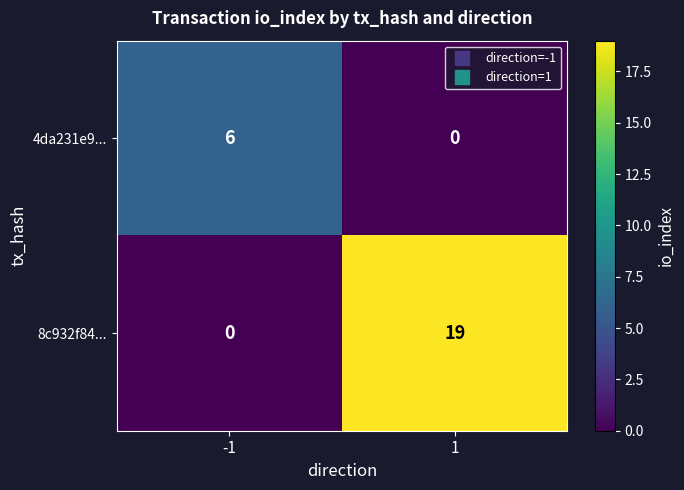

Count the number of categories in the chart.

2